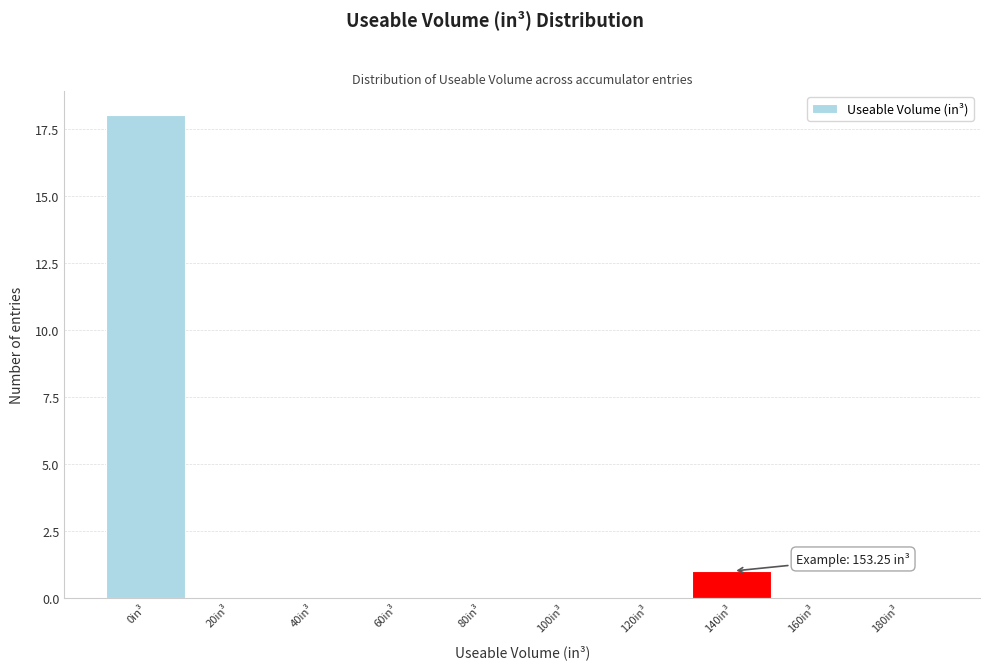

Reading left to right, transcribe all the data shown in this chart.

0in³=18	20in³=0	40in³=0	60in³=0	80in³=0	100in³=0	120in³=0	140in³=1	160in³=0	180in³=0